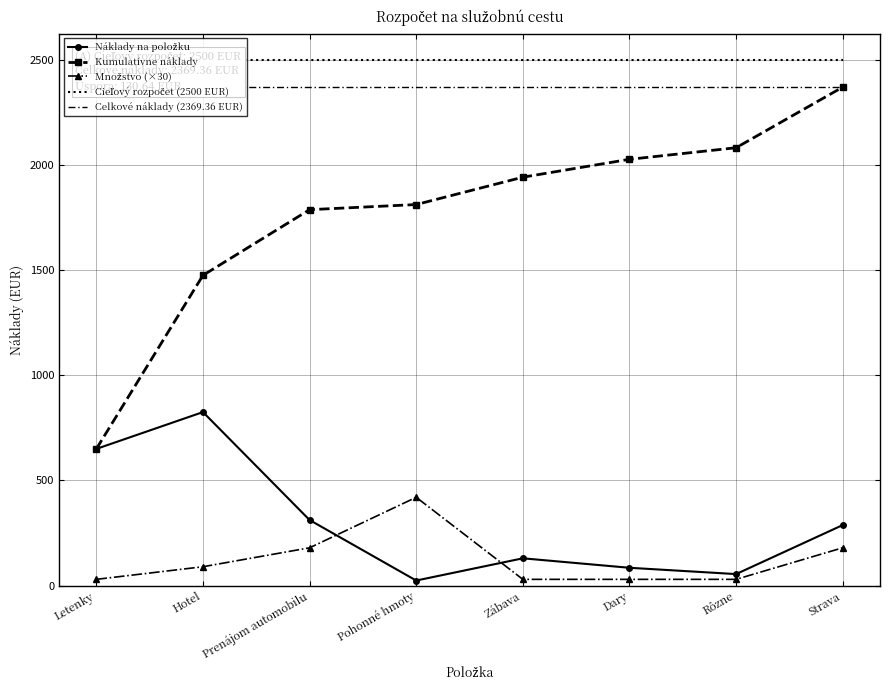

What is the difference between the second highest and minimum values in the Náklady na položku series?

625.6